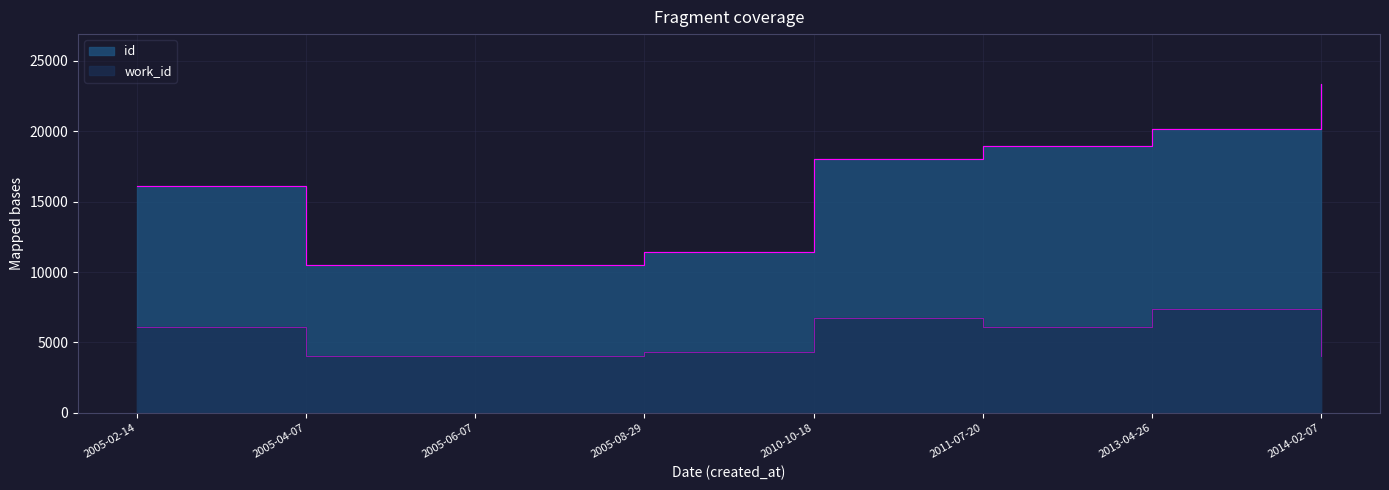

At 2005-04-07, list the series in order from largest to smallest.

id, work_id